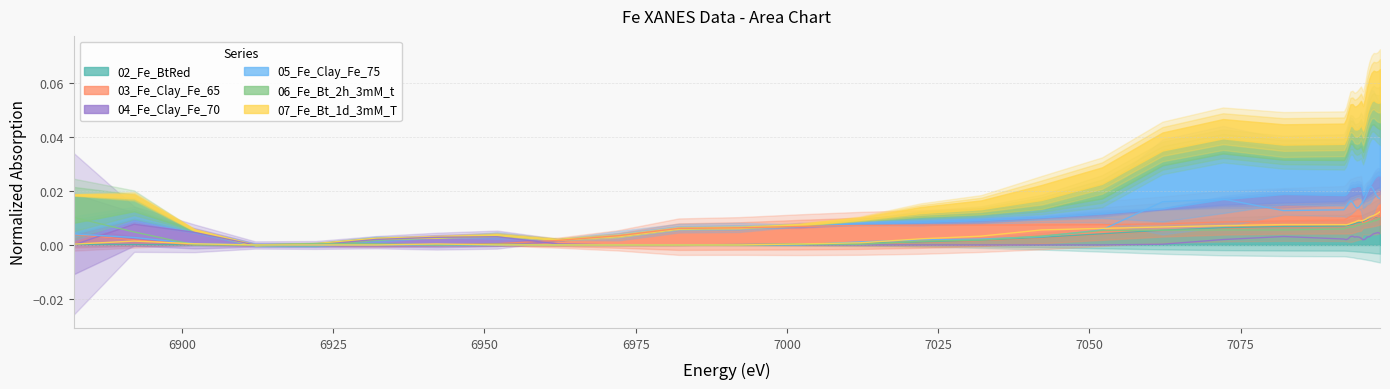

Which series has the largest range (max minus min)?

05_Fe_Clay_Fe_75